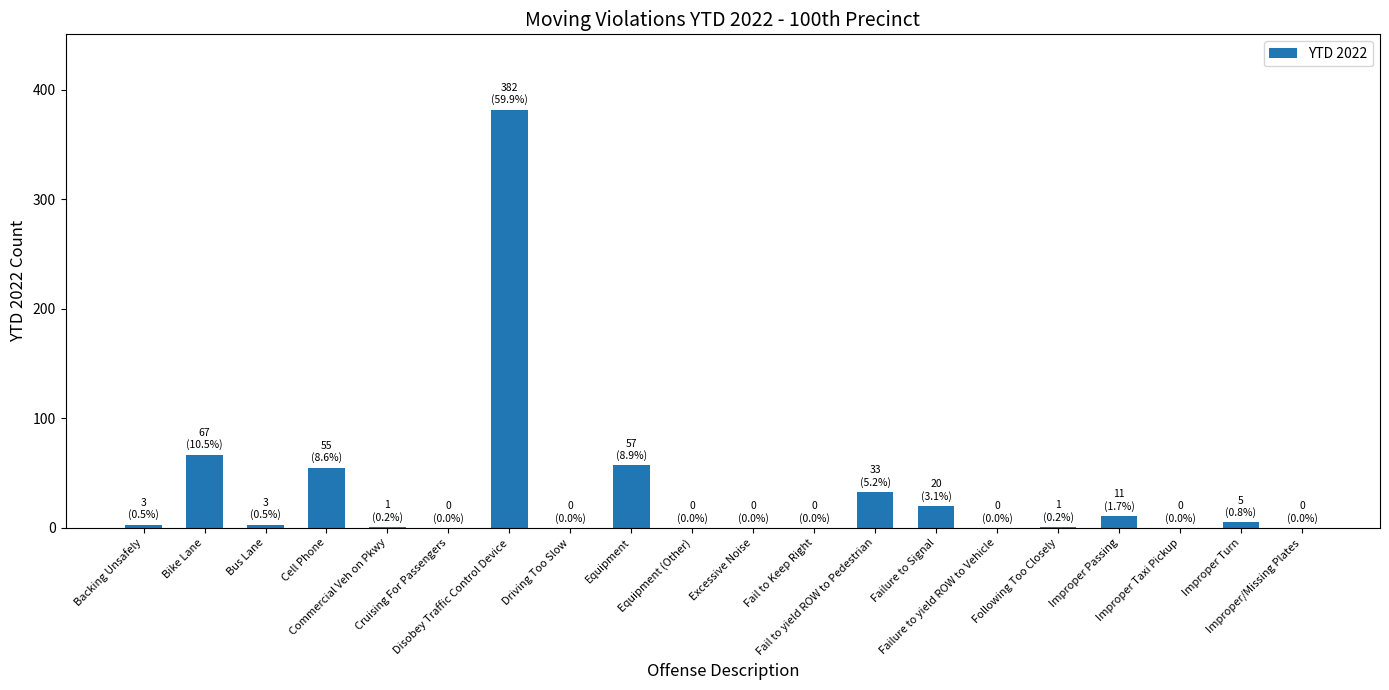

What is the greatest value displayed?

382